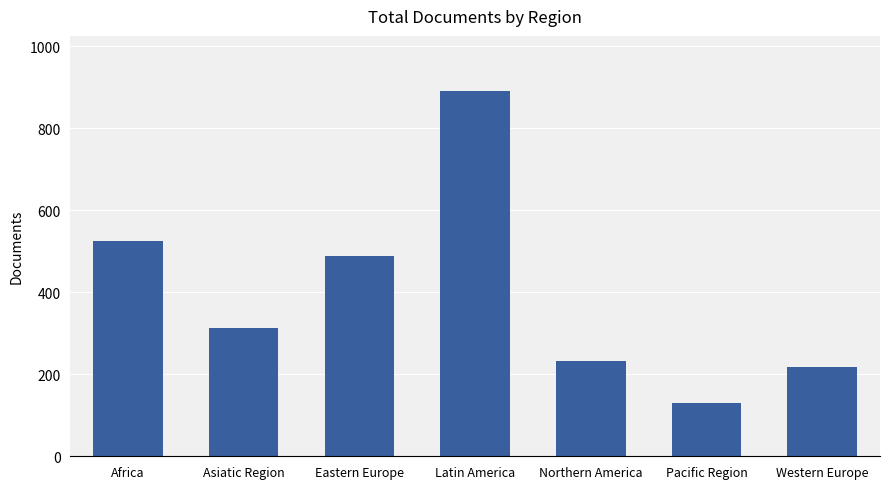

Which category has the lowest value across all series?

Pacific Region